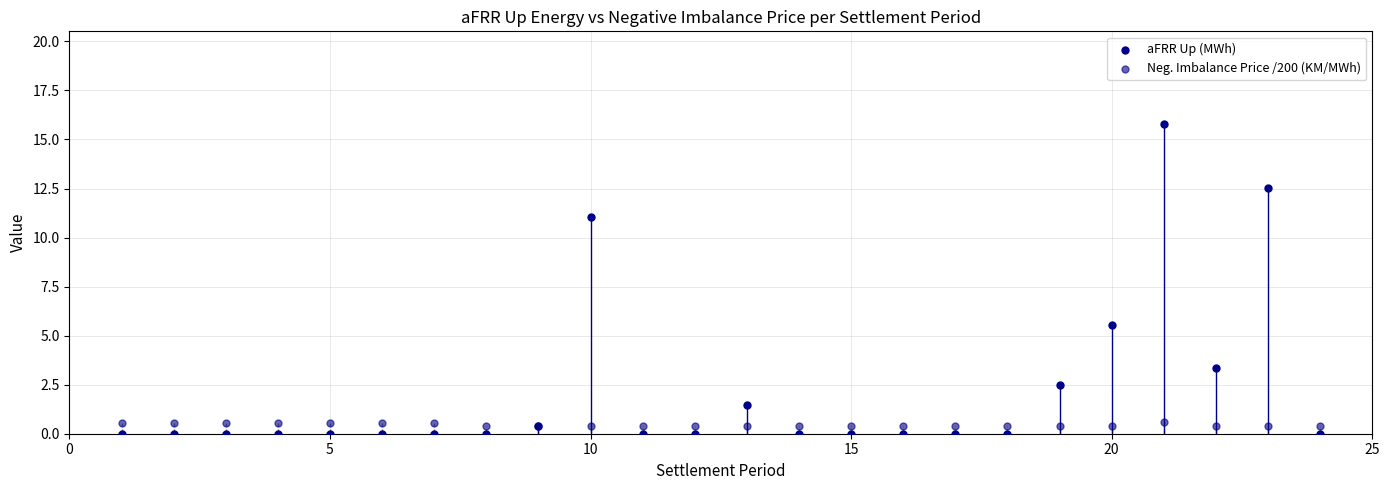

In the aFRR Up (MWh) series, what Y value is closest to 7?

5.6